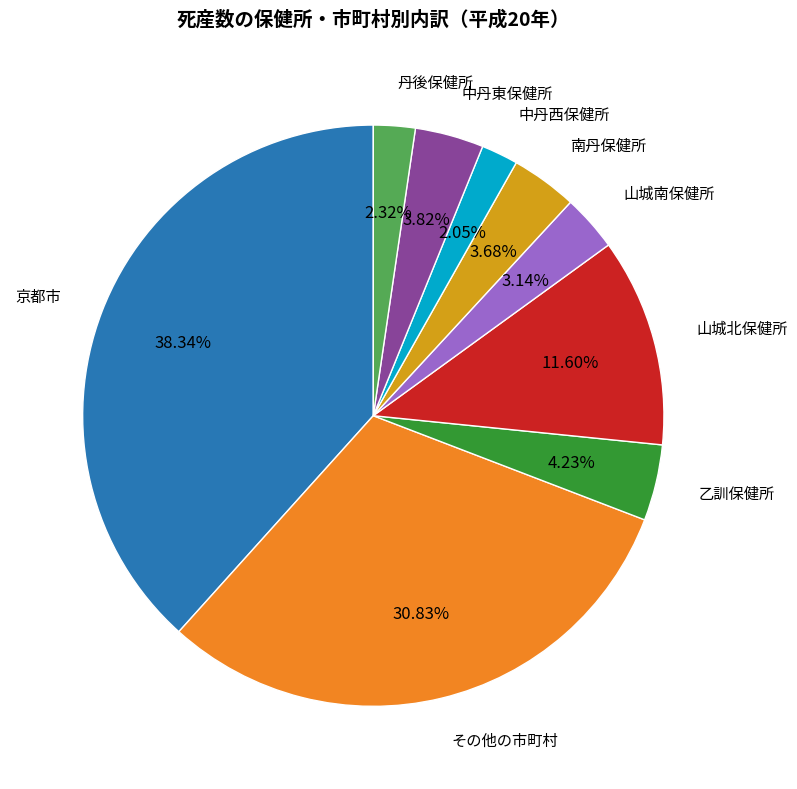

How many segments does this pie chart have?

9